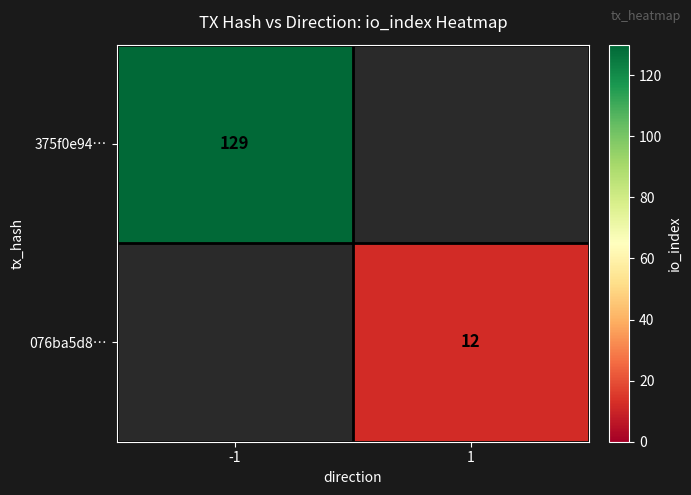

The 076ba5d8… series shows 12 at 1. True or false?

True